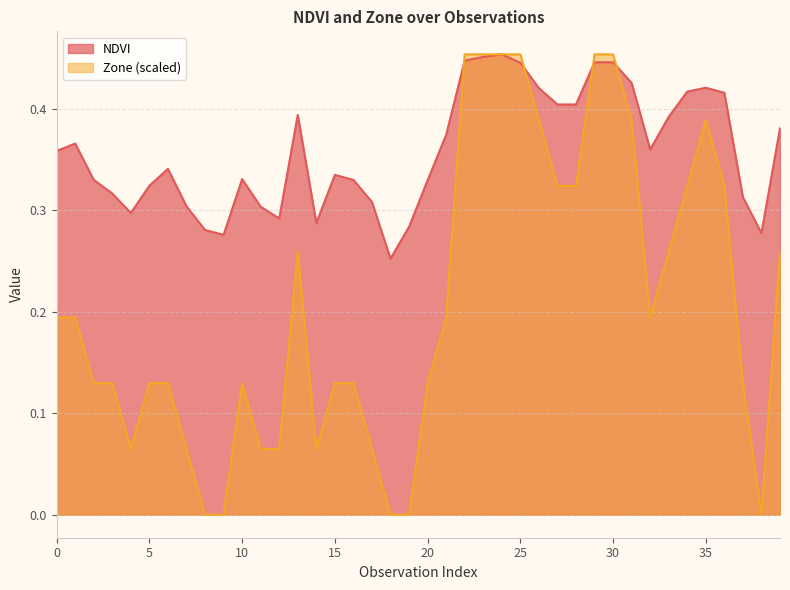

What is the total value across all series at 6?

0.5